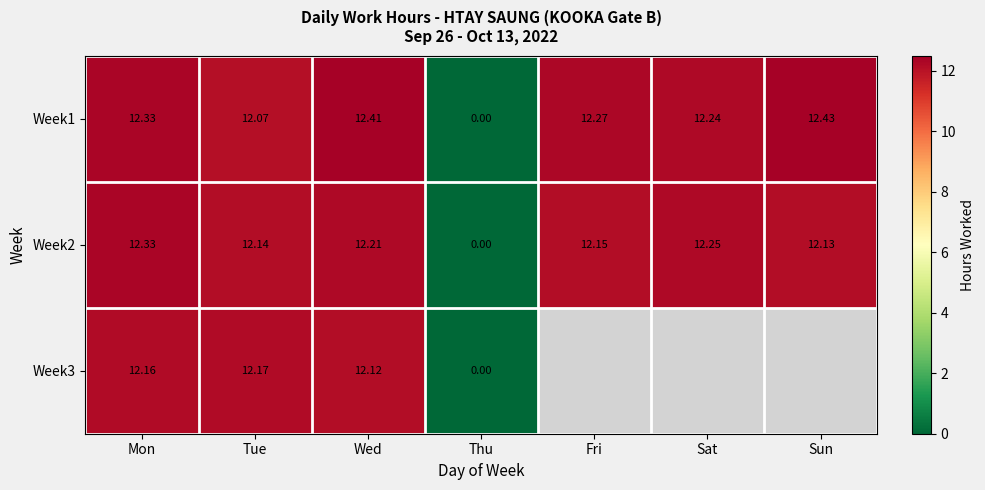

Which label corresponds to the largest value in the chart?

Sun